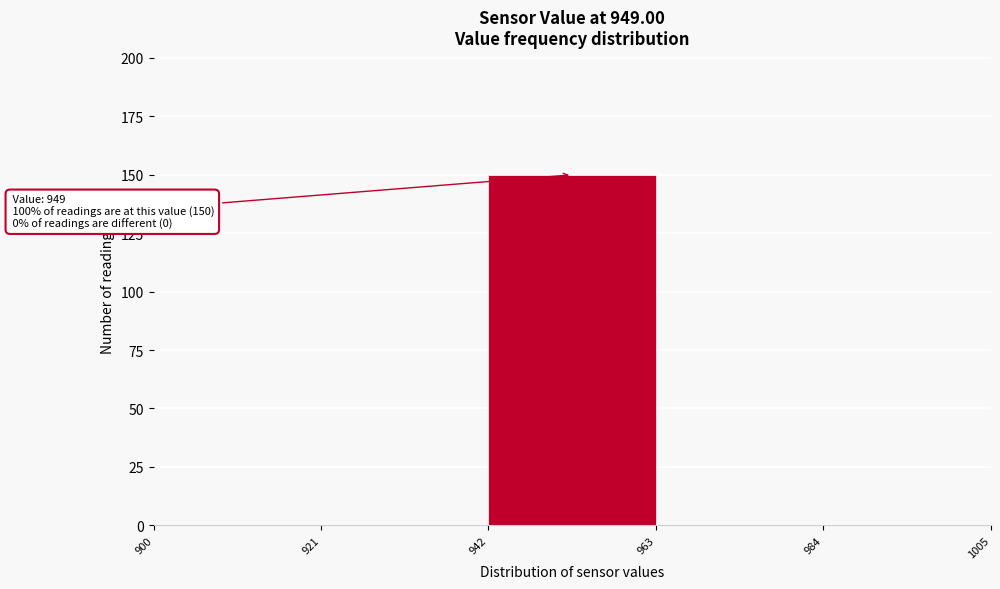

Which range on the x-axis has the tallest bar?

942 to 963